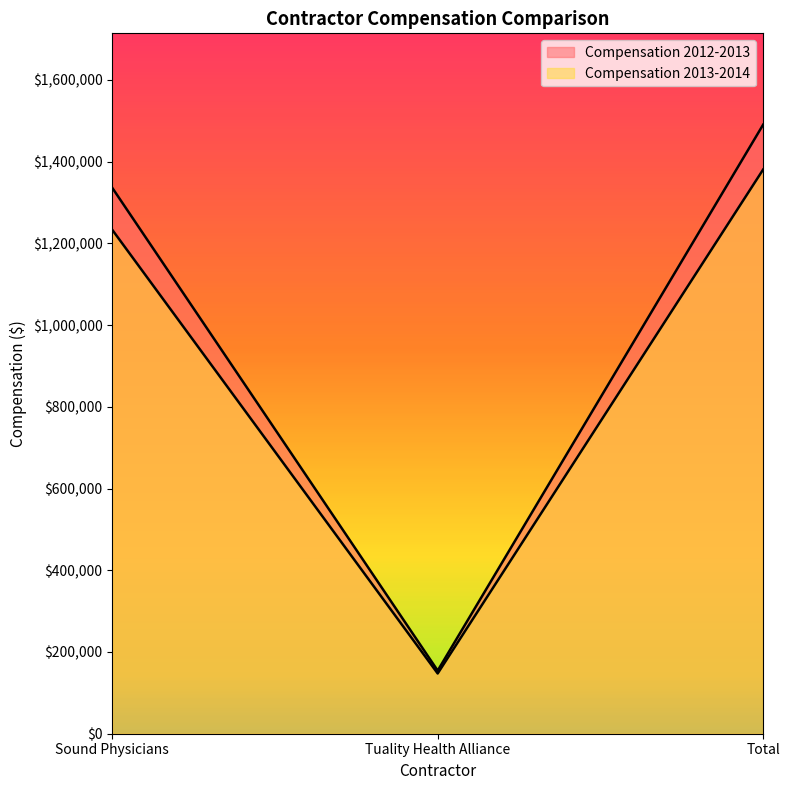

How many values in the Compensation 2013-2014 series are below 1233048?

1